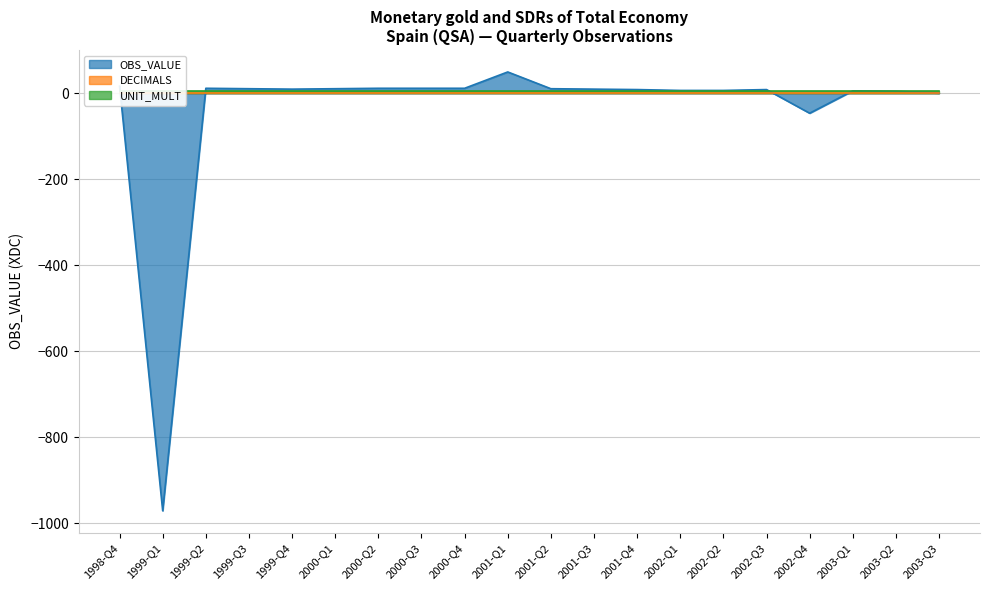

Is the value of DECIMALS at 2000-Q3 greater than the value of OBS_VALUE at 1998-Q4?

No